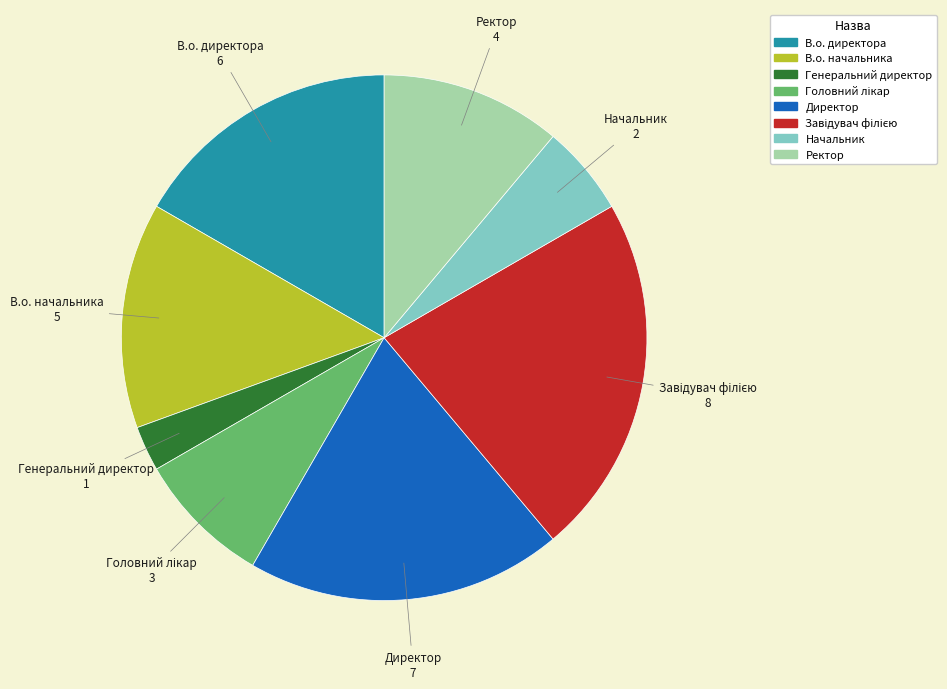

What is the smallest slice in the pie chart?

Генеральний директор